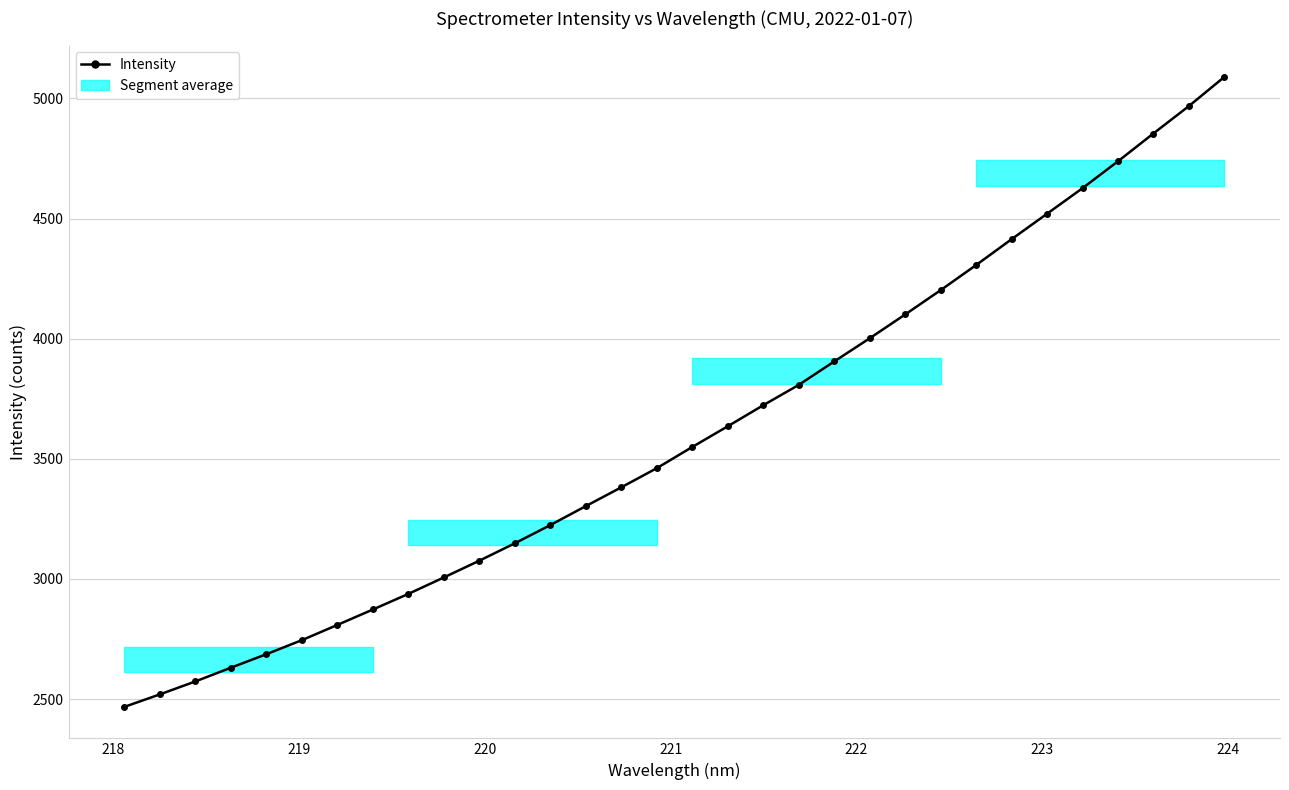

How many lines are shown in the chart?

1